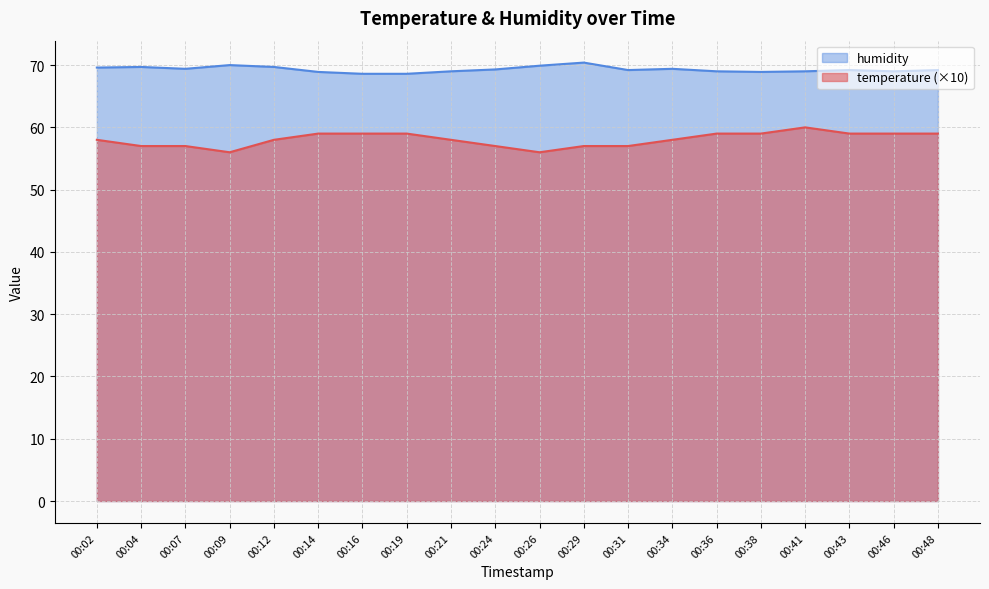

How many lines are shown in the chart?

2